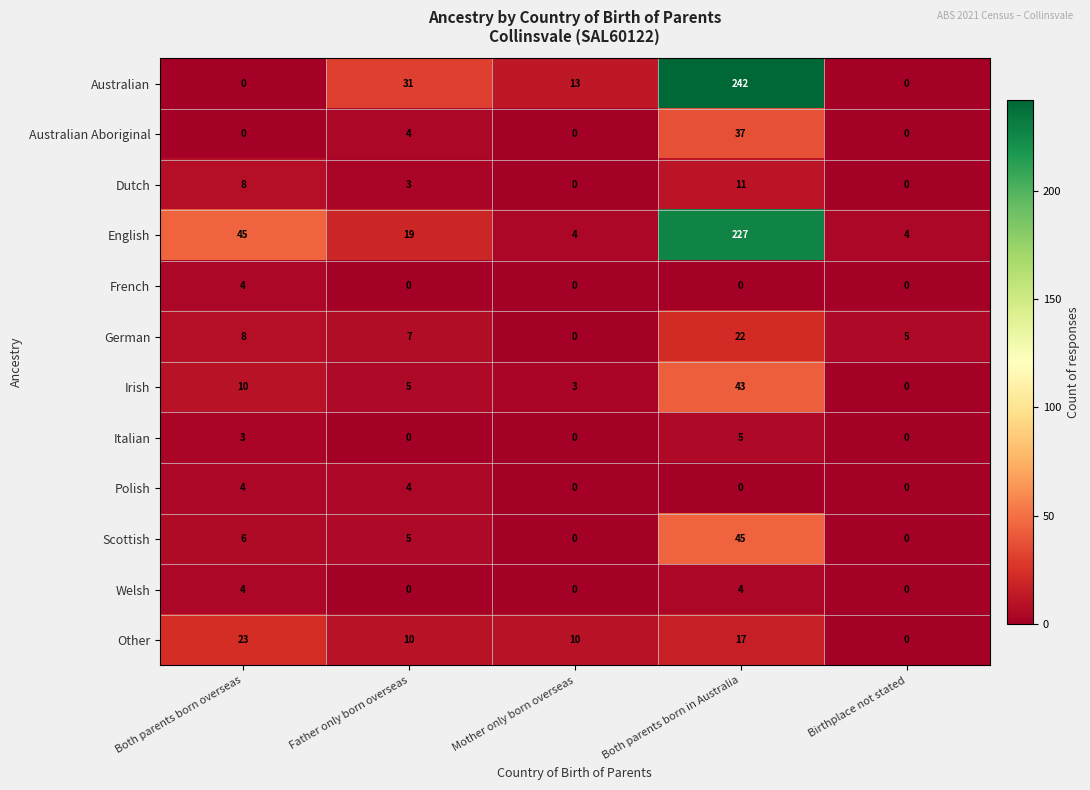

At which category is the sum across all series the highest?

Both parents born in Australia